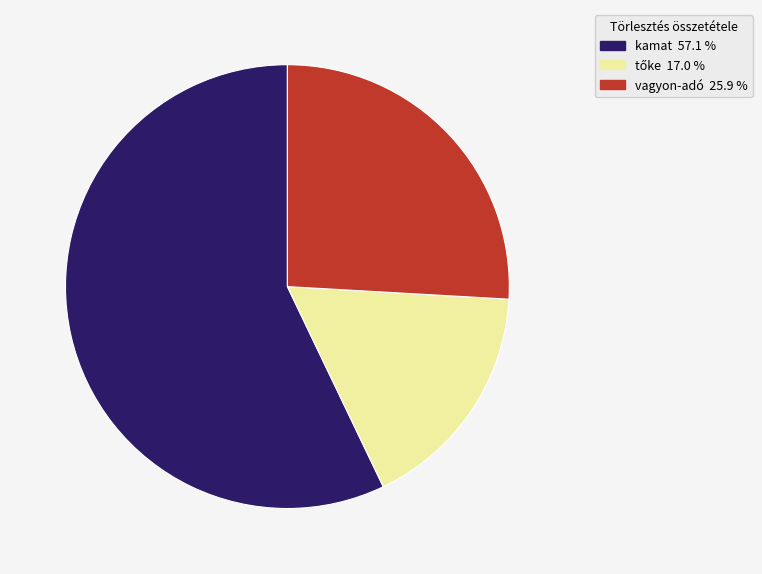

Do vagyon-adó and kamat together represent more than half of the pie?

Yes